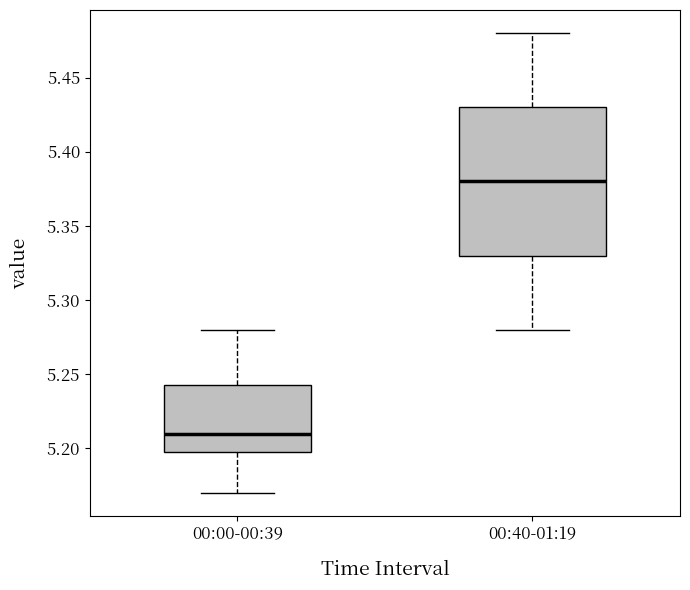

Comparing the boxes themselves (not the whiskers), which one is the tallest?

00:40-01:19